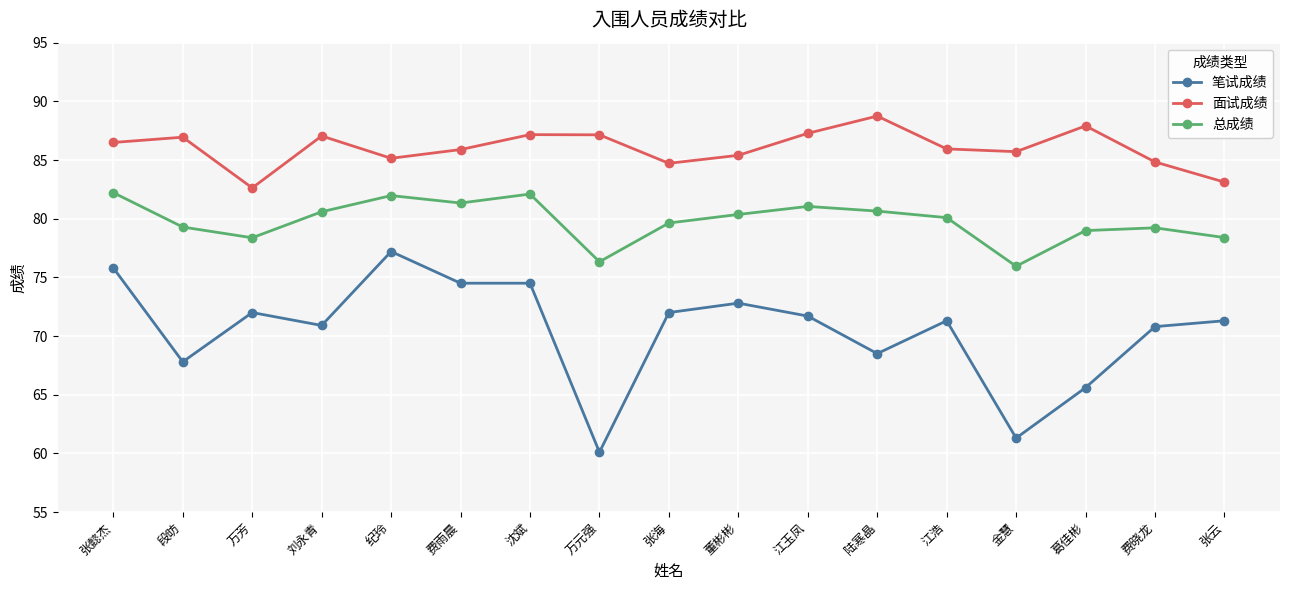

True or false: 总成绩 has a value of 81.0 at 江玉凤.

True